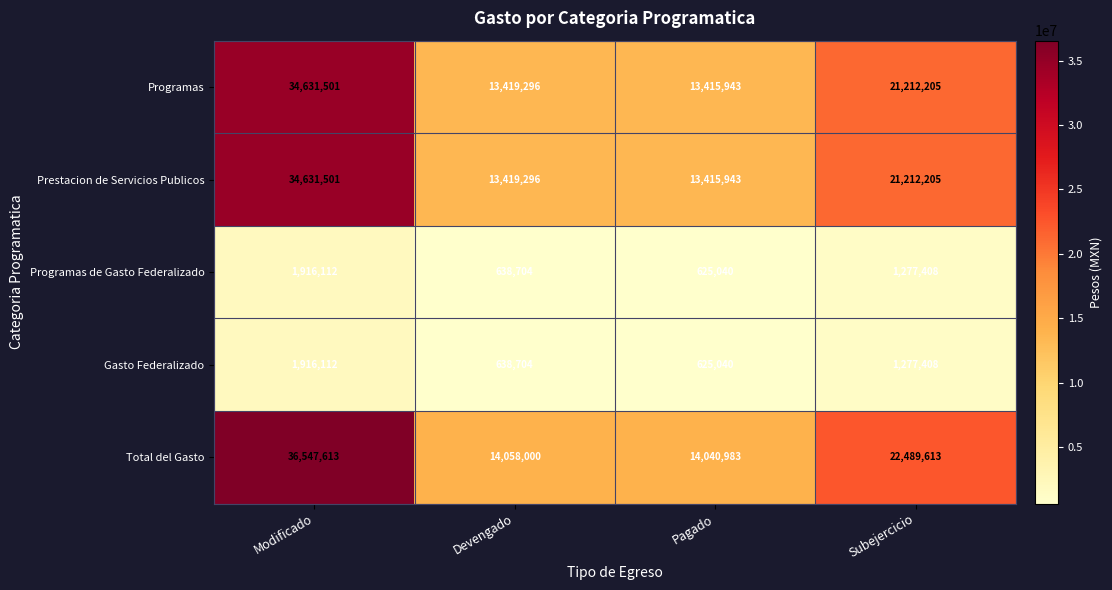

Which series has the widest spread of values?

Total del Gasto